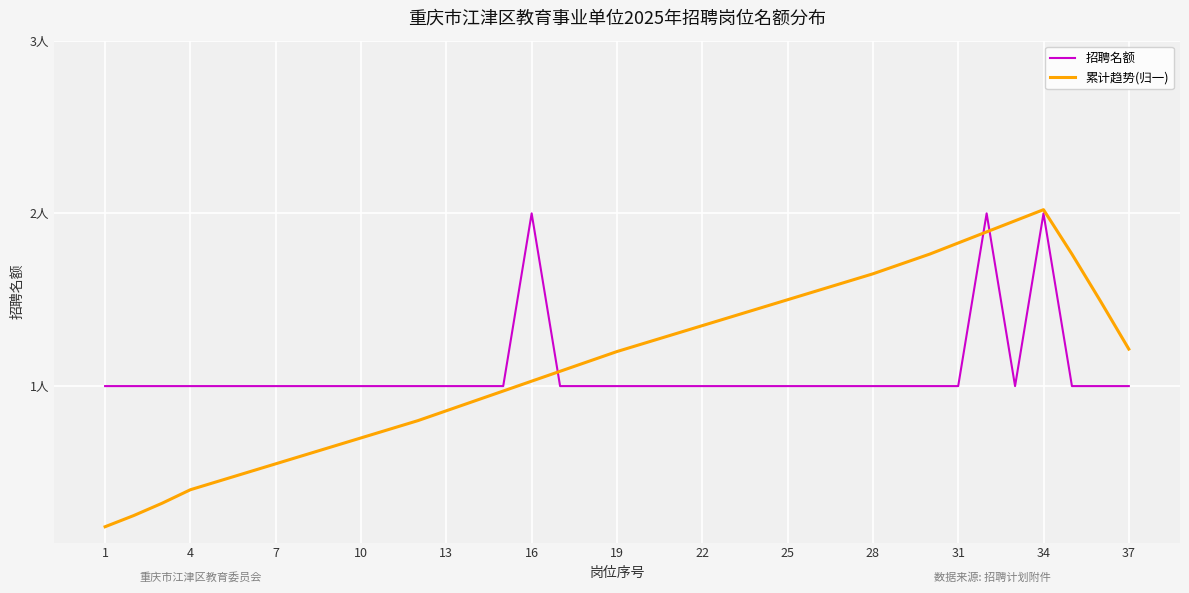

Is this an area chart (filled region under the line)?

No